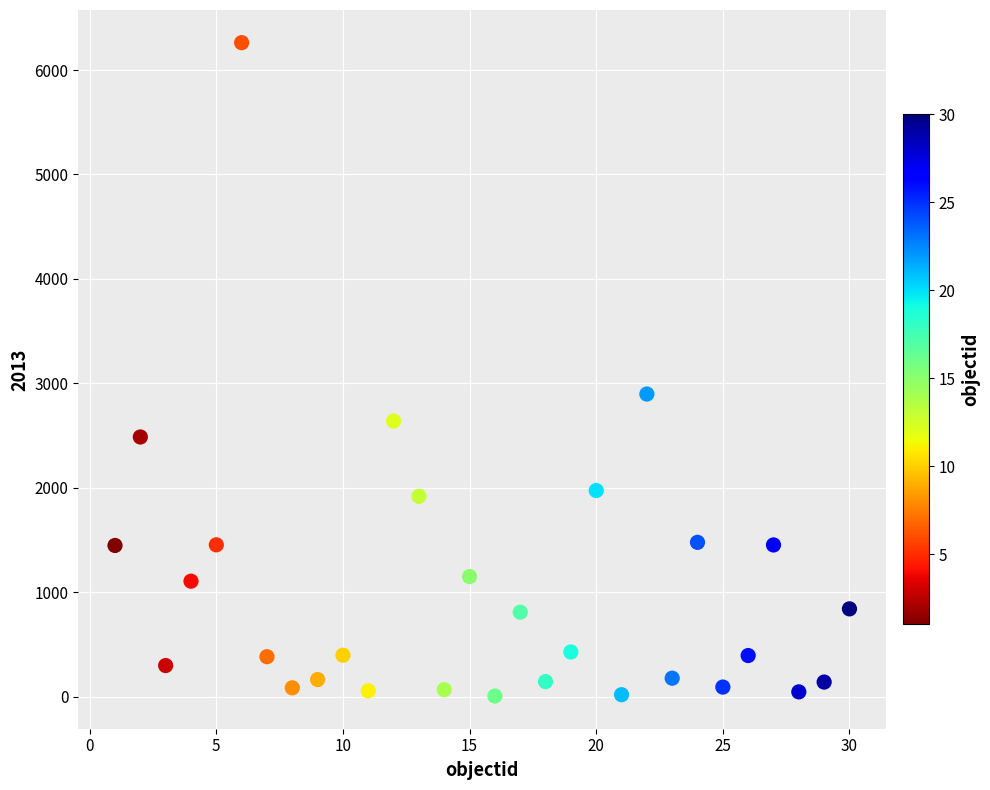

What is the range of X values (max minus min)?

29